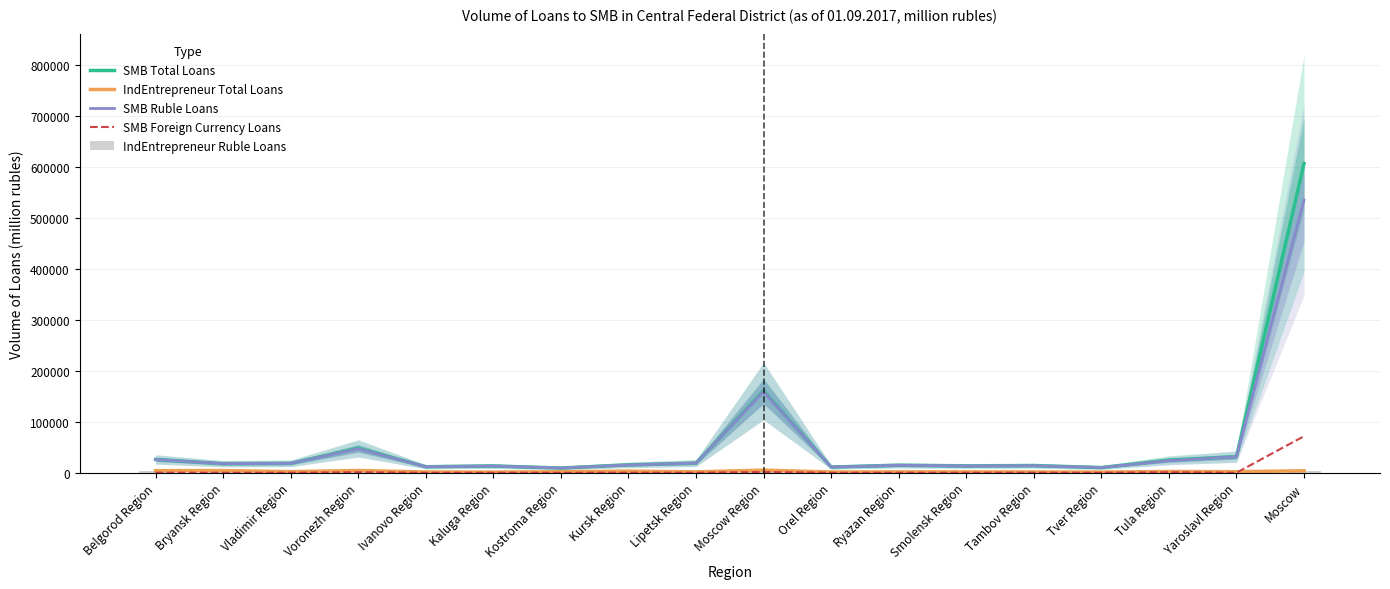

Reading left to right, list all the values displayed in this chart.

SMB Total Loans: 26111	17761	18423	48164	11778	13210	9232	15422	18878	160674	11155	14545	13330	13965	10147	24738	31504	606808
IndEntrepreneur Total Loans: 4086	4269	2128	4421	1456	1199	1997	3145	1709	5091	1417	1665	1678	1469	1198	2418	2061	3828
SMB Ruble Loans: 25996	17761	18378	47144	11778	13210	9232	15265	18831	159160	11155	14545	13289	13789	10147	23703	31504	535130
SMB Foreign Currency Loans: 115	0	46	1020	0	0	0	157	47	1515	0	0	42	176	0	1036	0	71678
IndEntrepreneur Ruble Loans: 4086	4269	2128	4421	1456	1199	1997	3145	1709	5091	1417	1665	1678	1469	1198	2418	2061	3828